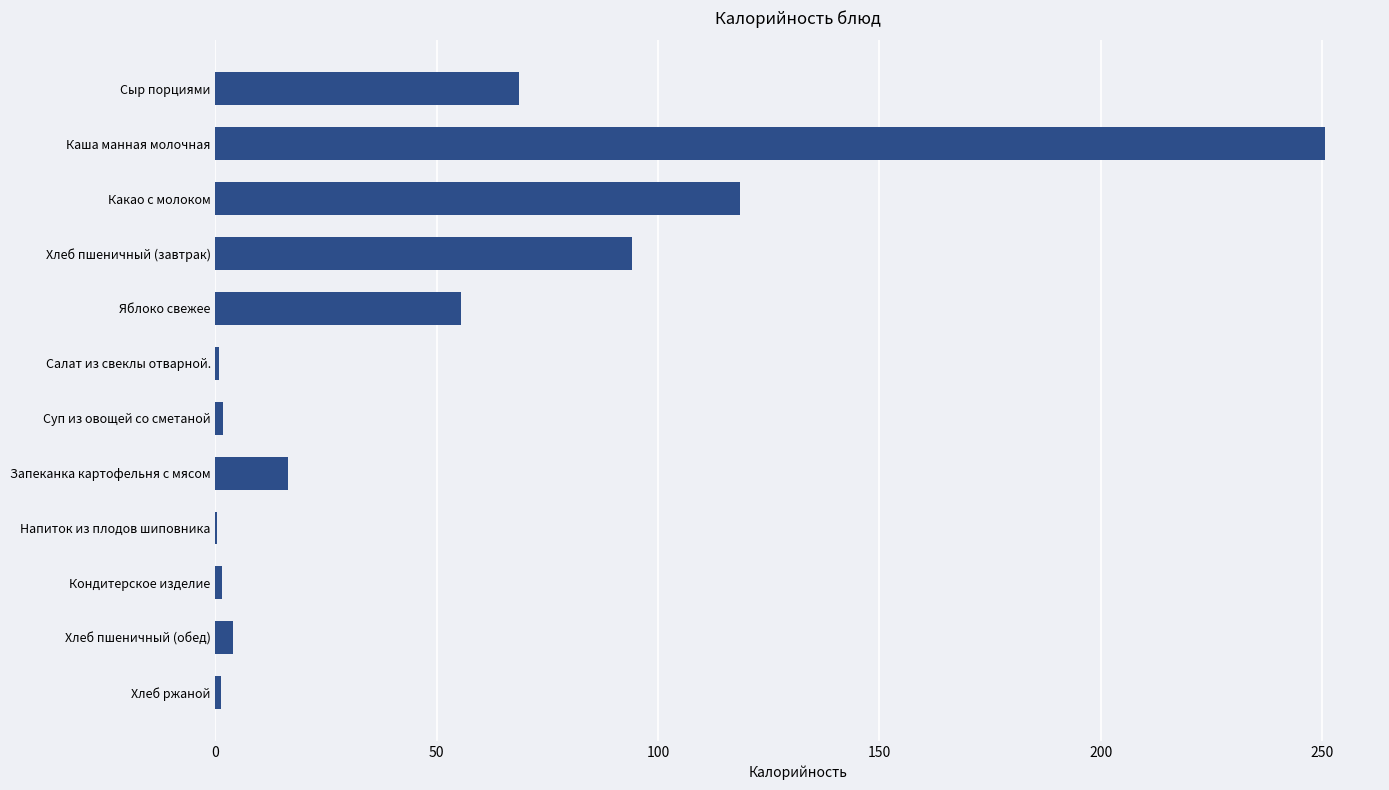

The chart shows a value of 356.7 at Каша манная молочная. True or false?

False